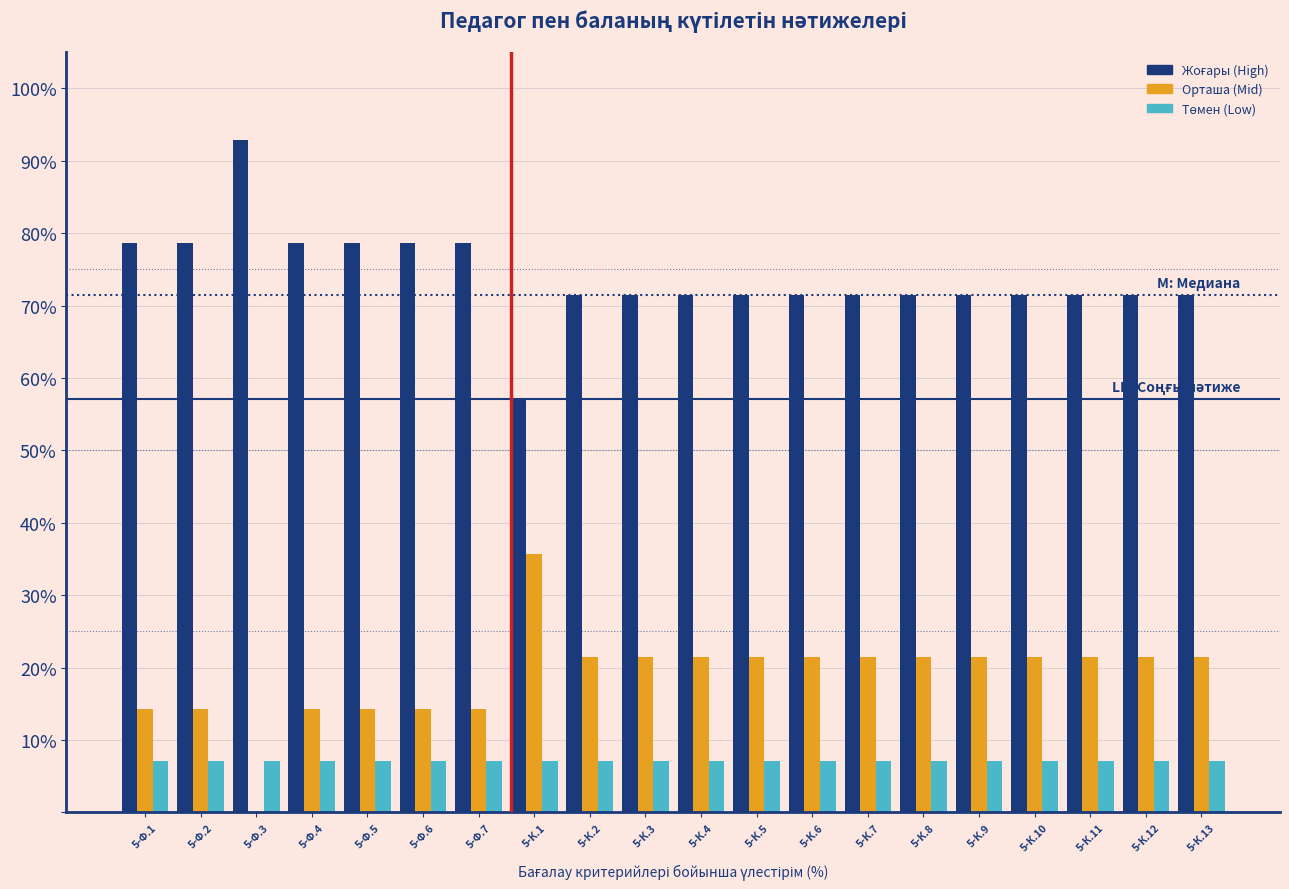

What is the total value across all series at 5-Ф.1?

100.0